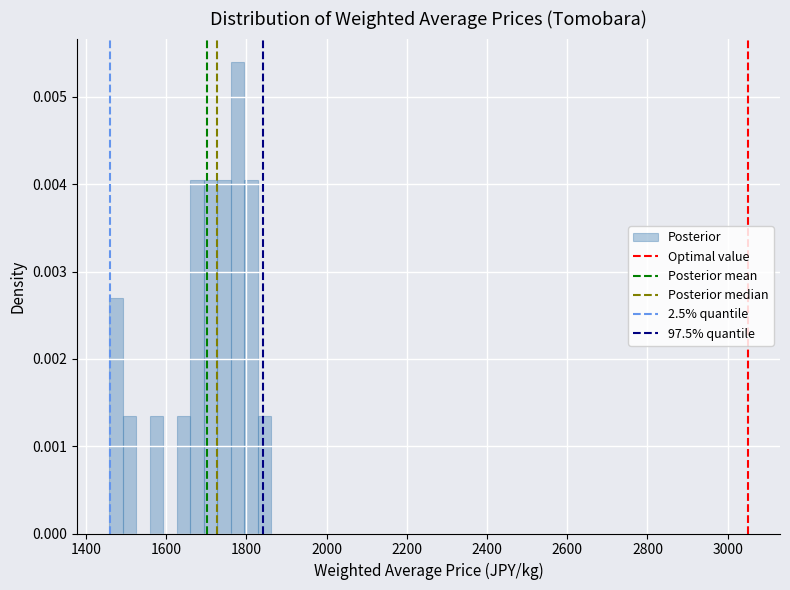

Around what value on the x-axis is the tallest bar? Give the approximate position of its centre, as read against the axis.

1780